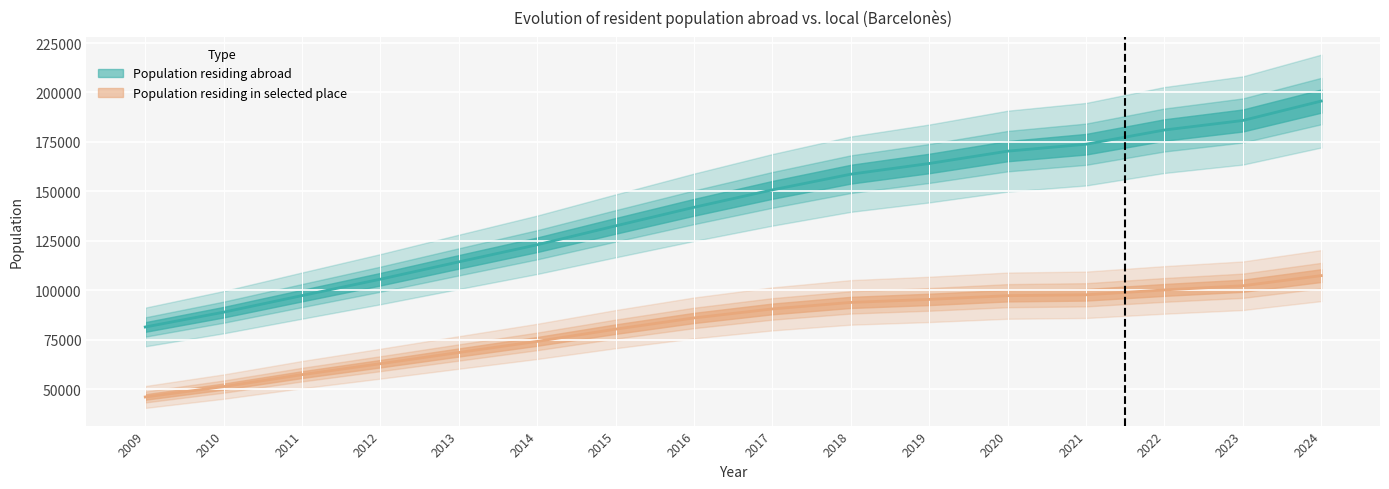

True or false: Population residing abroad and Population residing in selected place cross at least once.

False